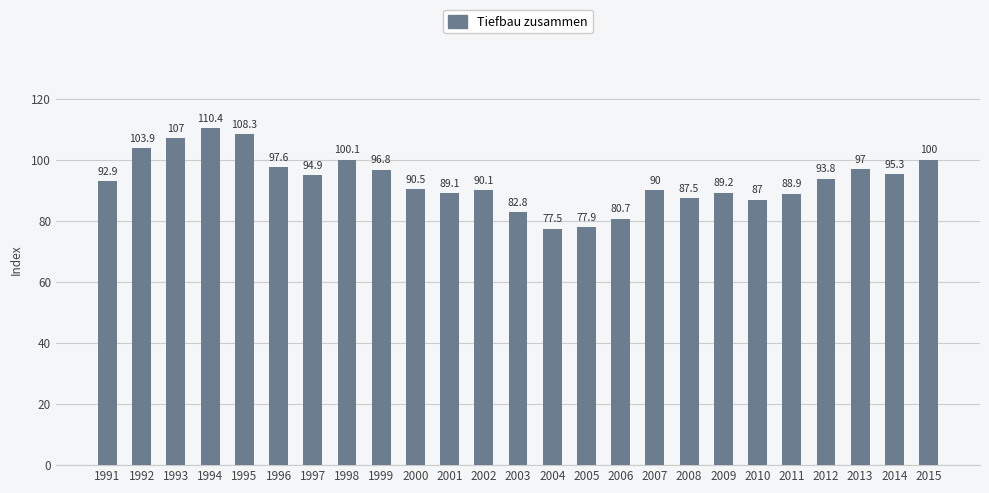

What is the ratio of the value at 1996 to the value at 1999?

1.0